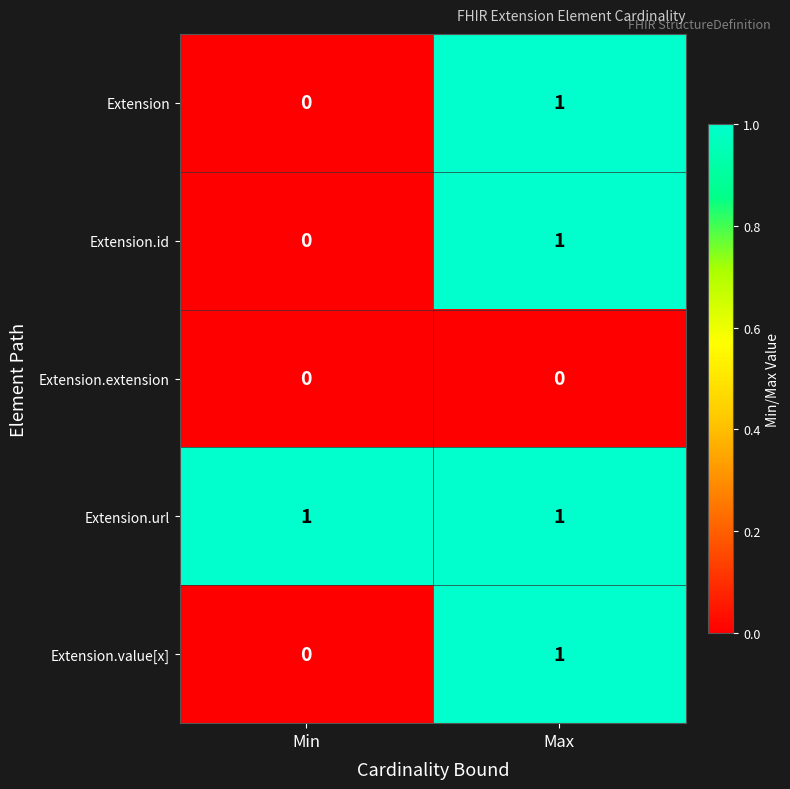

Count the number of categories in the chart.

2